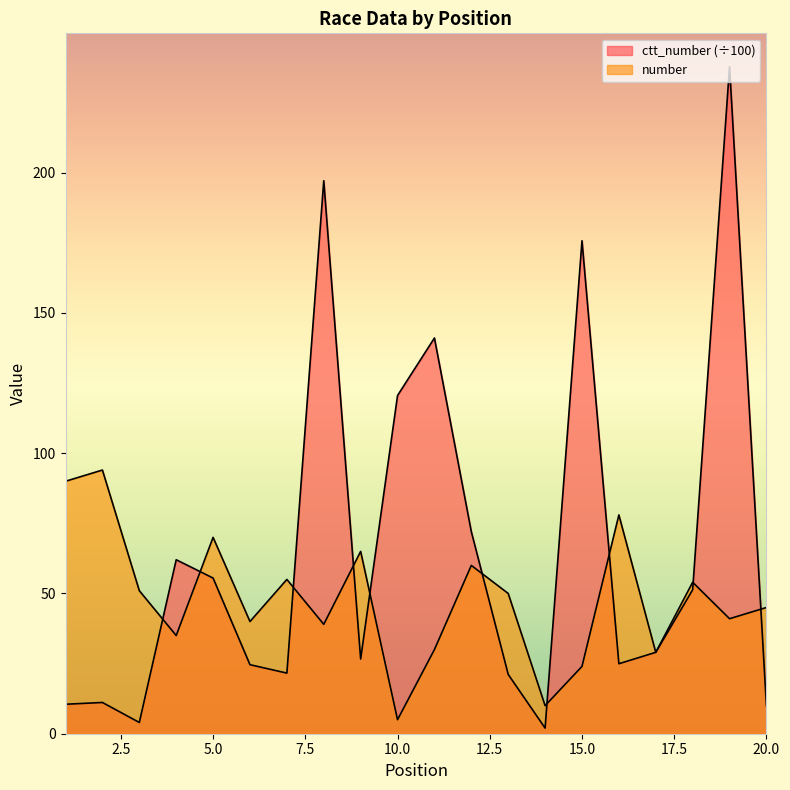

What is the total value across all series at 14?

12.0